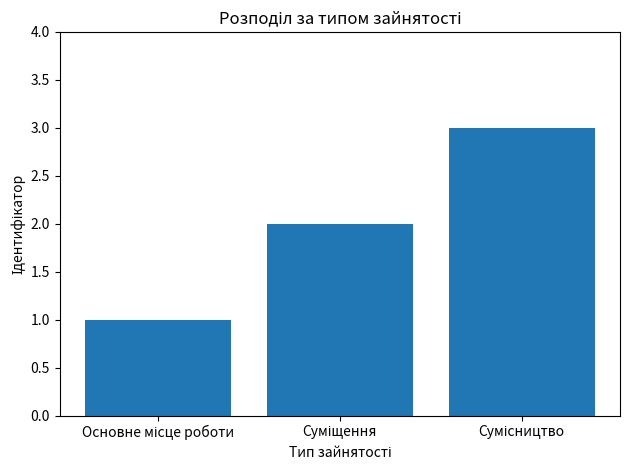

How many bars are there in total?

3